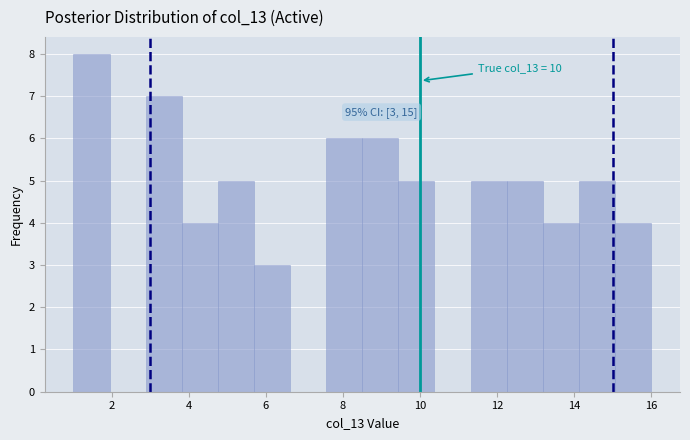

Over which range of the x-axis is the bar tallest?

1.0 to 2.0